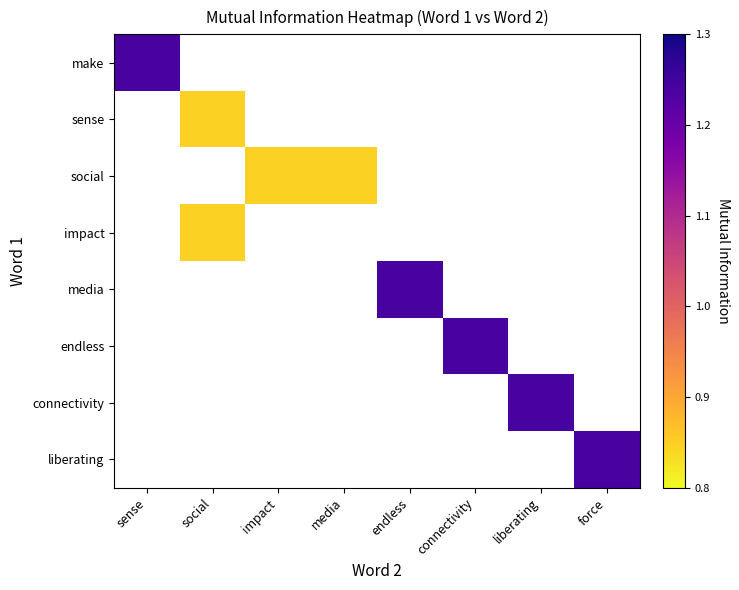

Reading left to right, transcribe all the data shown in this chart.

make: sense=1.2	social=0.0	impact=0.0	media=0.0	endless=0.0	connectivity=0.0	liberating=0.0	force=0.0
sense: sense=0.0	social=0.8	impact=0.0	media=0.0	endless=0.0	connectivity=0.0	liberating=0.0	force=0.0
social: sense=0.0	social=0.0	impact=0.8	media=0.8	endless=0.0	connectivity=0.0	liberating=0.0	force=0.0
impact: sense=0.0	social=0.8	impact=0.0	media=0.0	endless=0.0	connectivity=0.0	liberating=0.0	force=0.0
media: sense=0.0	social=0.0	impact=0.0	media=0.0	endless=1.2	connectivity=0.0	liberating=0.0	force=0.0
endless: sense=0.0	social=0.0	impact=0.0	media=0.0	endless=0.0	connectivity=1.2	liberating=0.0	force=0.0
connectivity: sense=0.0	social=0.0	impact=0.0	media=0.0	endless=0.0	connectivity=0.0	liberating=1.2	force=0.0
liberating: sense=0.0	social=0.0	impact=0.0	media=0.0	endless=0.0	connectivity=0.0	liberating=0.0	force=1.2